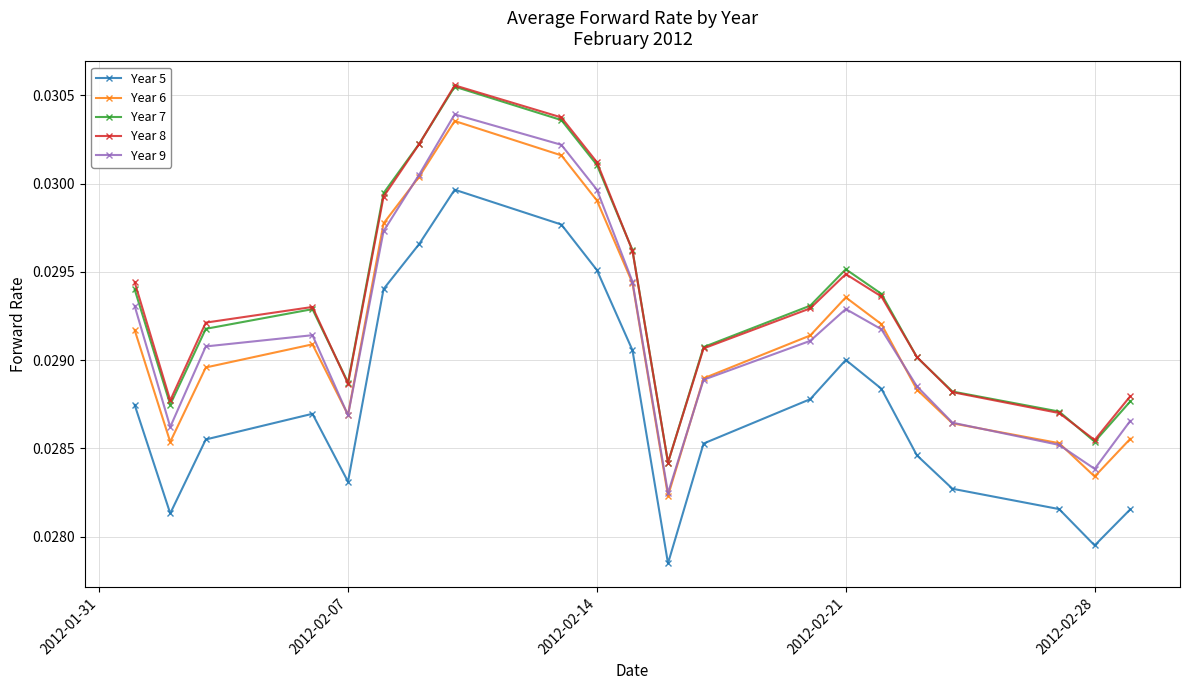

Which series has the largest range (max minus min)?

Year 9